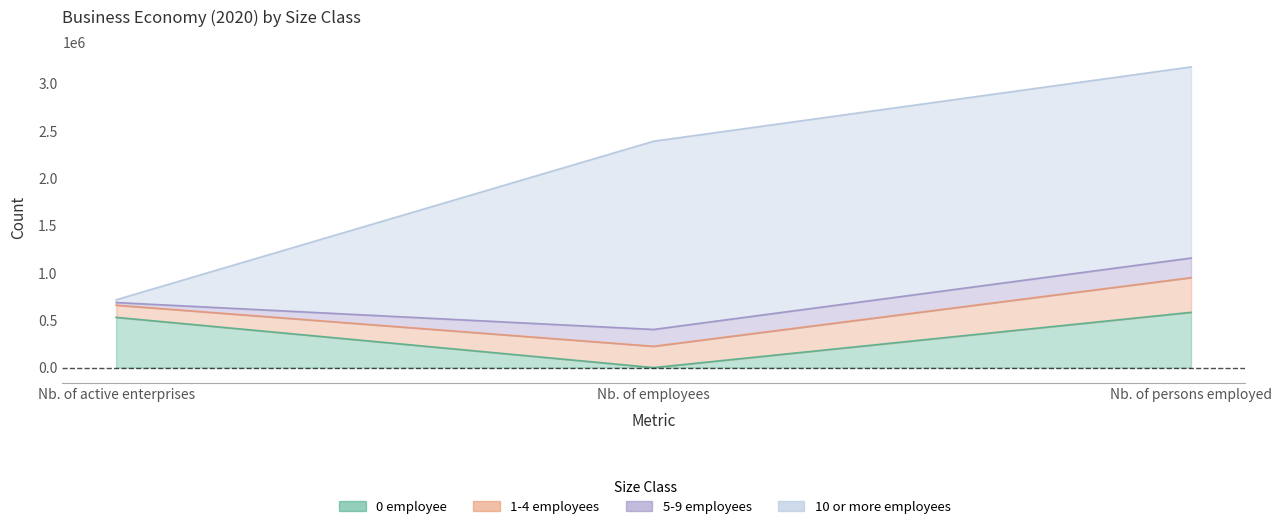

Is the value of 0 employee at Nb. of employees greater than the value of 5-9 employees at Nb. of employees?

No